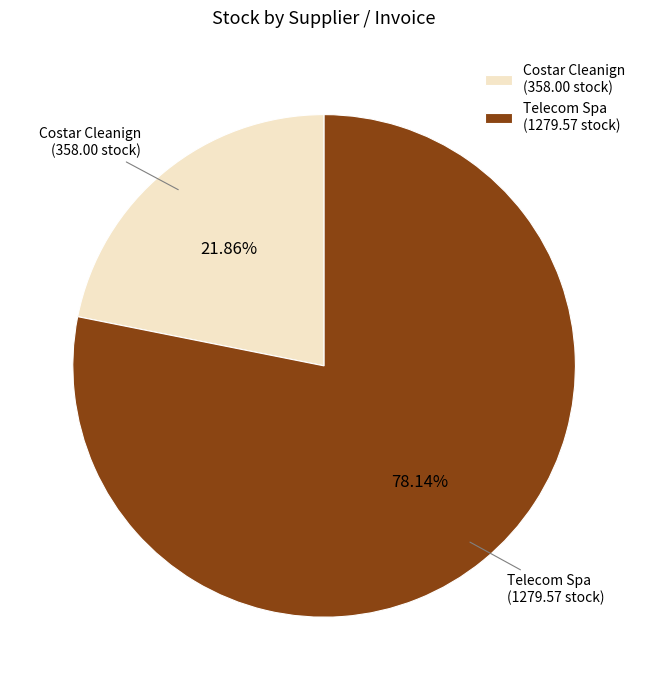

Is there a majority slice in this chart?

Yes